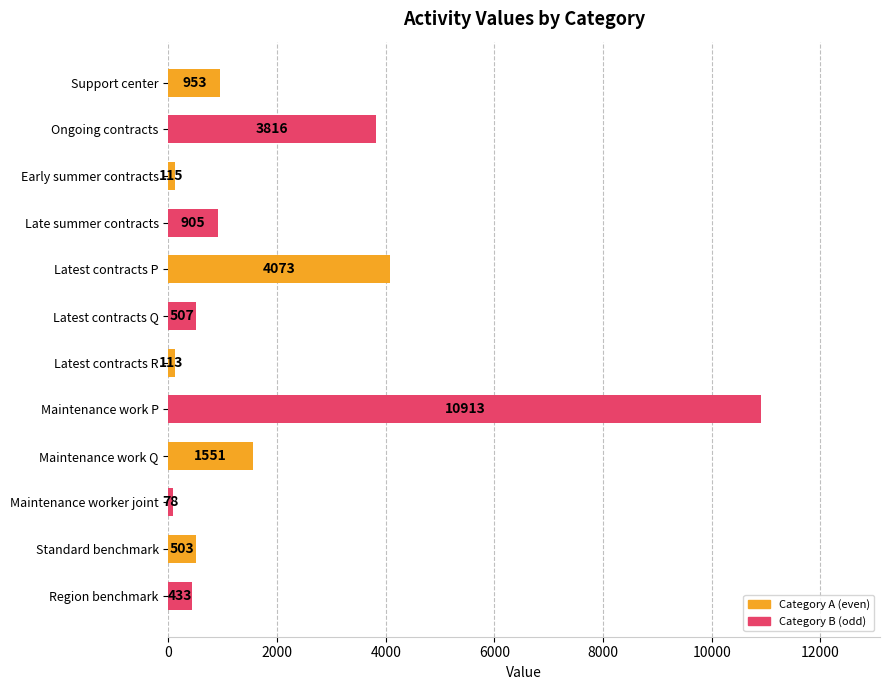

Reading top to bottom, what are all the values shown in this chart?

953	3816	115	905	4073	507	113	10913	1551	78	503	433